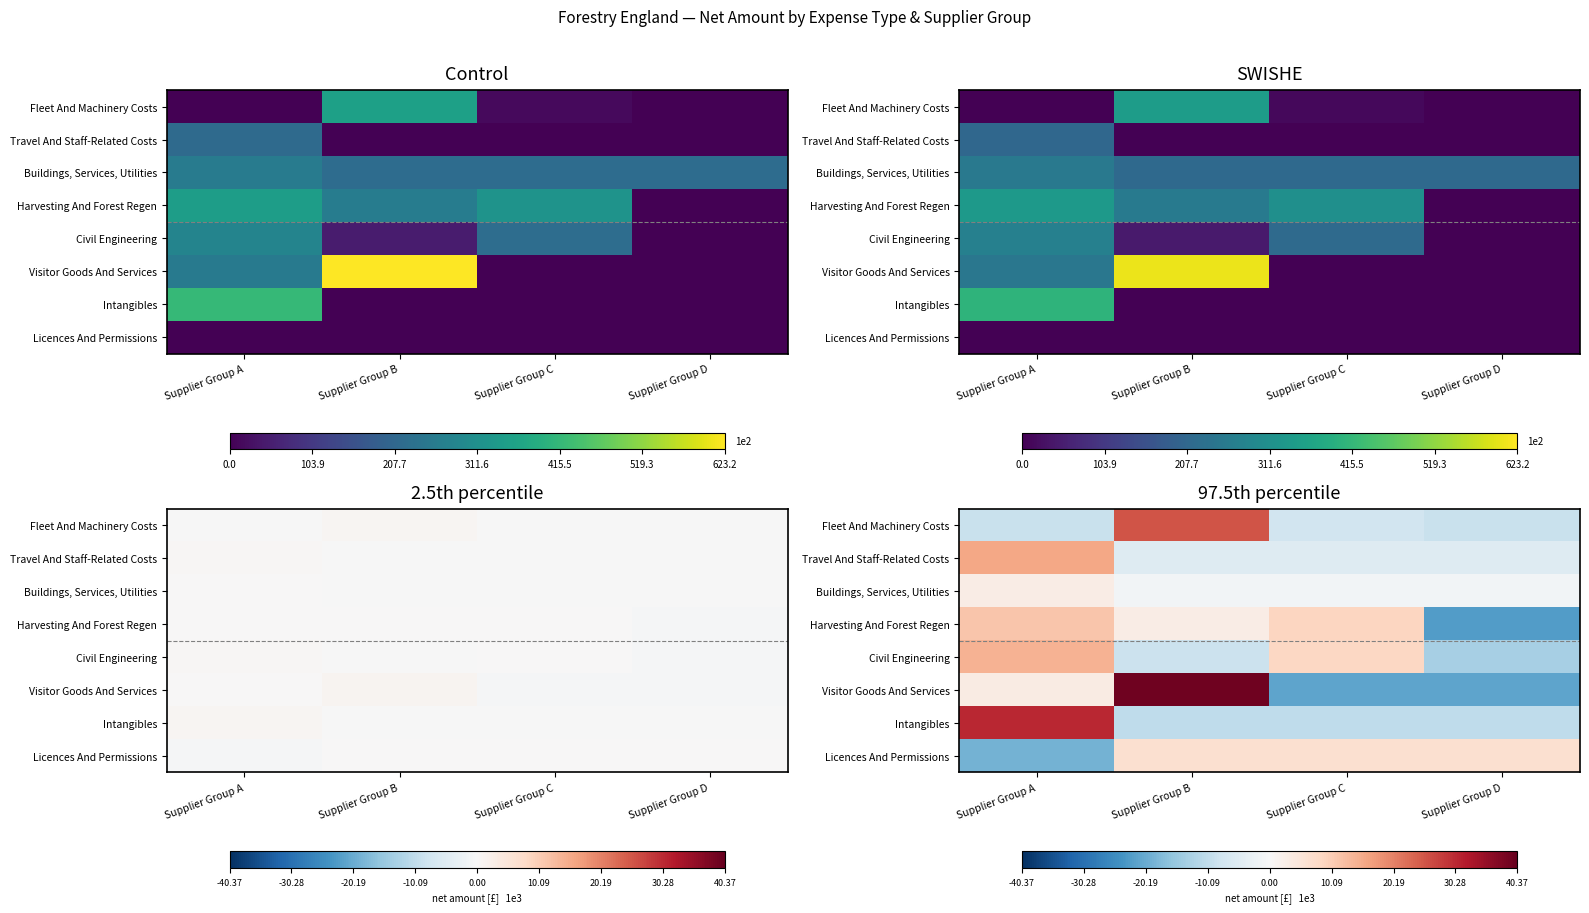

How many values in Visitor Goods And Services are below zero?

2